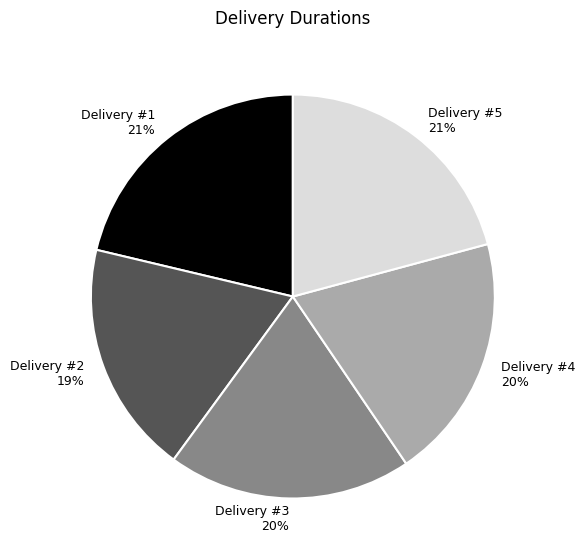

To the nearest percent, what percentage of the pie is Delivery #1?

21%